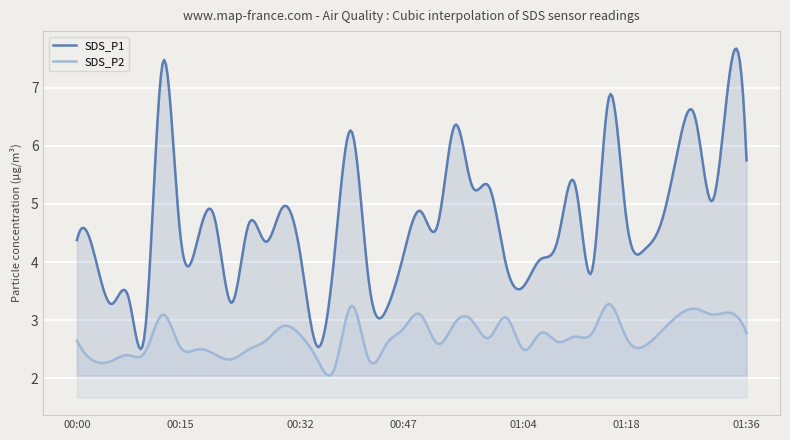

How many lines are shown in the chart?

2